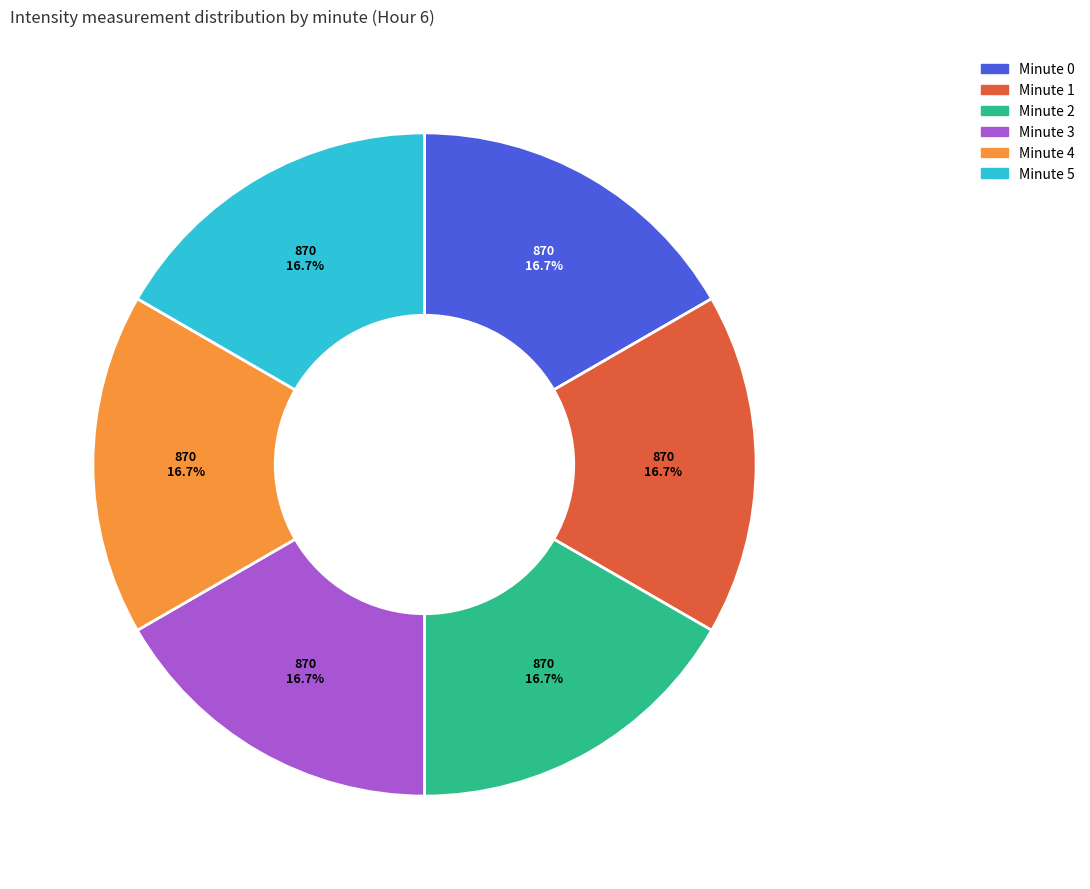

Count the number of slices in the pie.

6